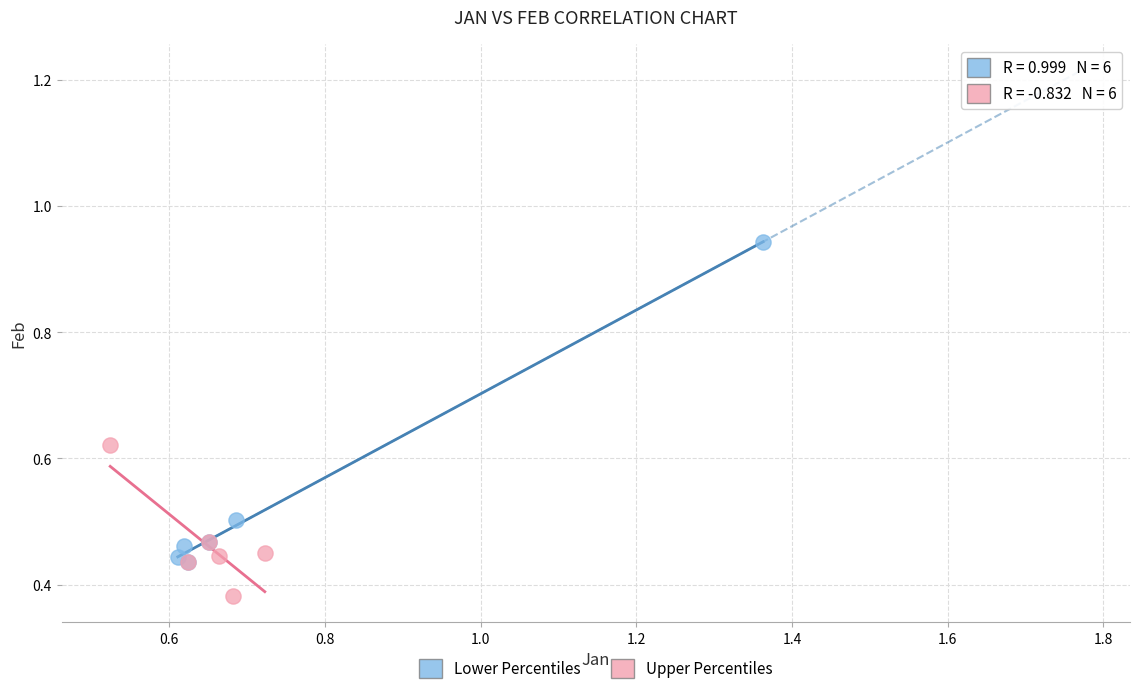

Which series has the widest spread of Y values?

Lower Percentiles